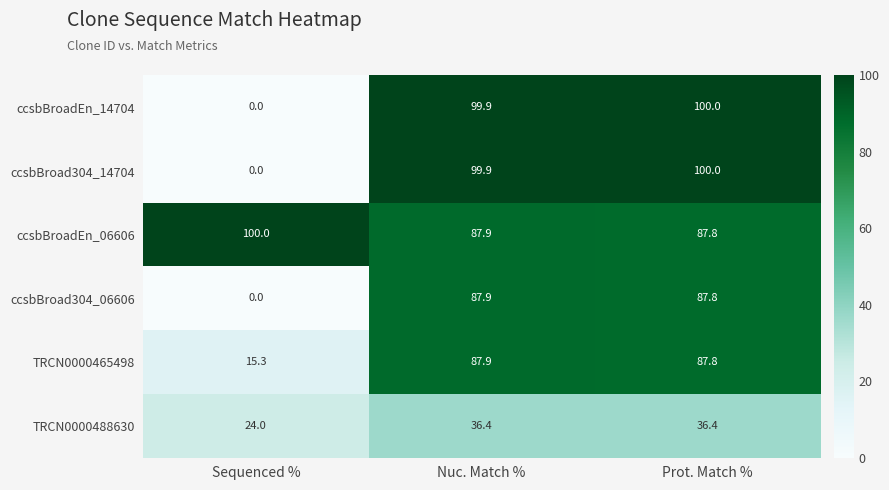

At which label does TRCN0000488630 first exceed 36?

Nuc. Match %